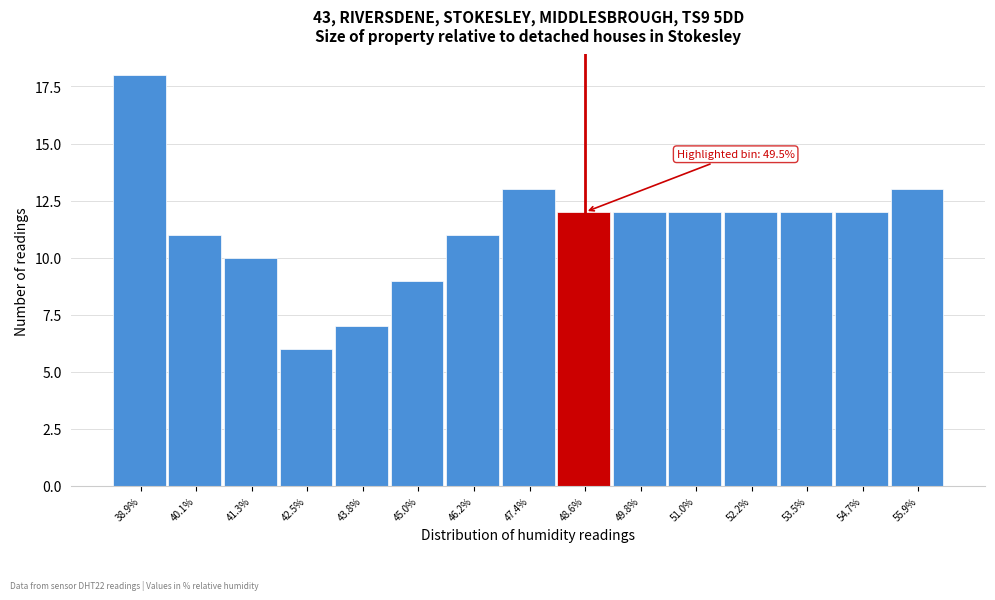

Reading right to left, transcribe all the data shown in this chart.

13	12	12	12	12	12	12	13	11	9	7	6	10	11	18